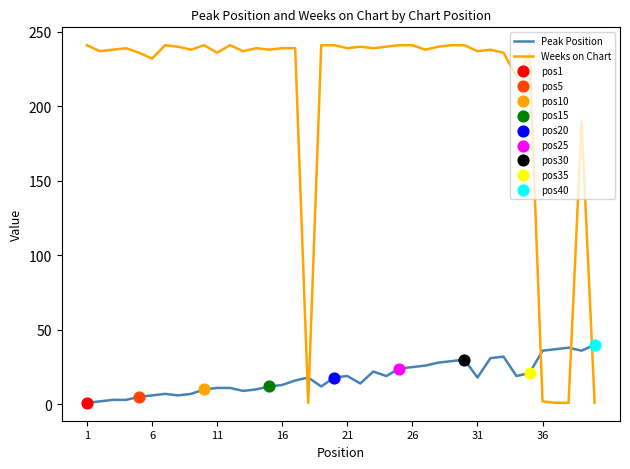

Which series has the widest spread of values?

Weeks on Chart